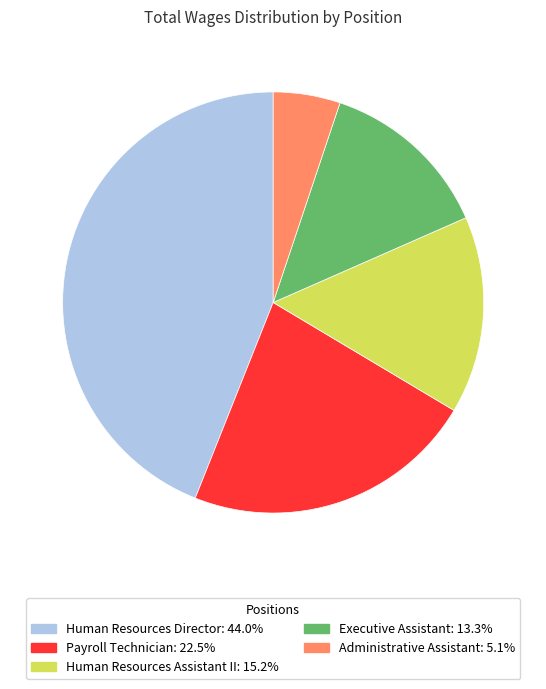

How many slices are in this pie chart?

5